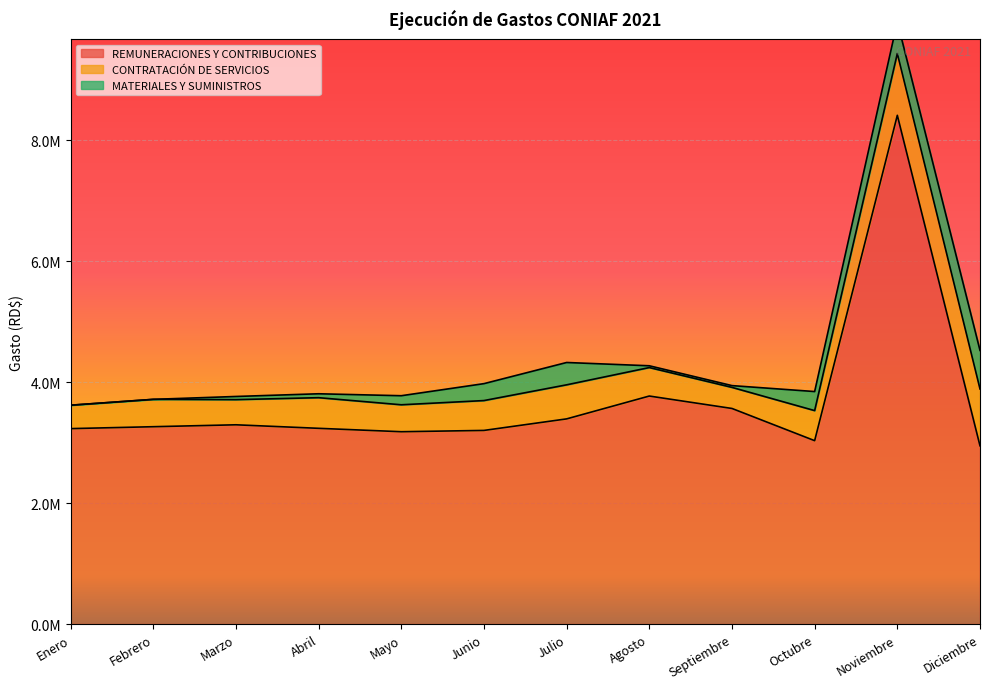

Which series has the widest spread of values?

REMUNERACIONES Y CONTRIBUCIONES